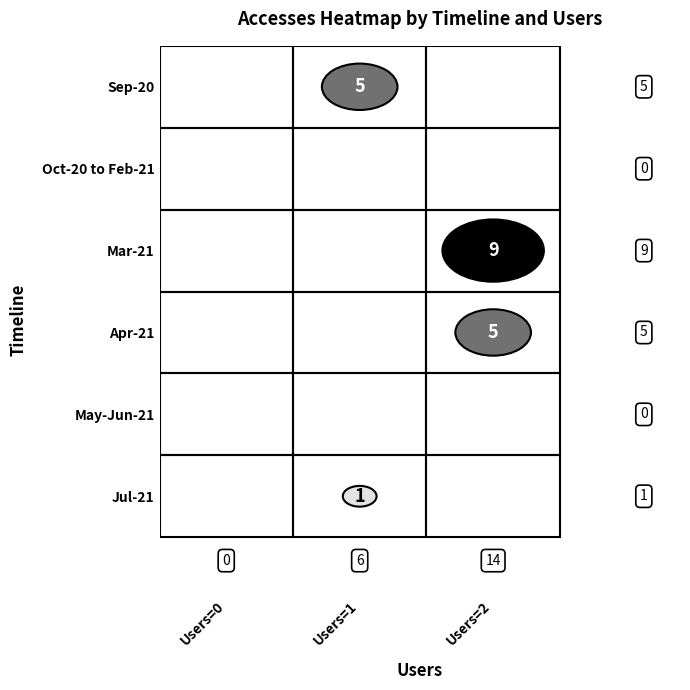

Count the 0 values in the range 0 to 1.

4